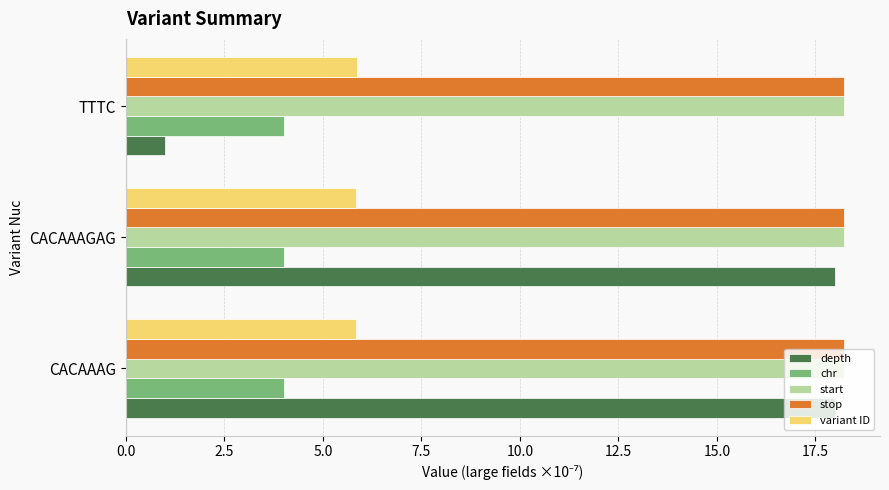

Is the value of chr at TTTC greater than the value of depth at TTTC?

Yes